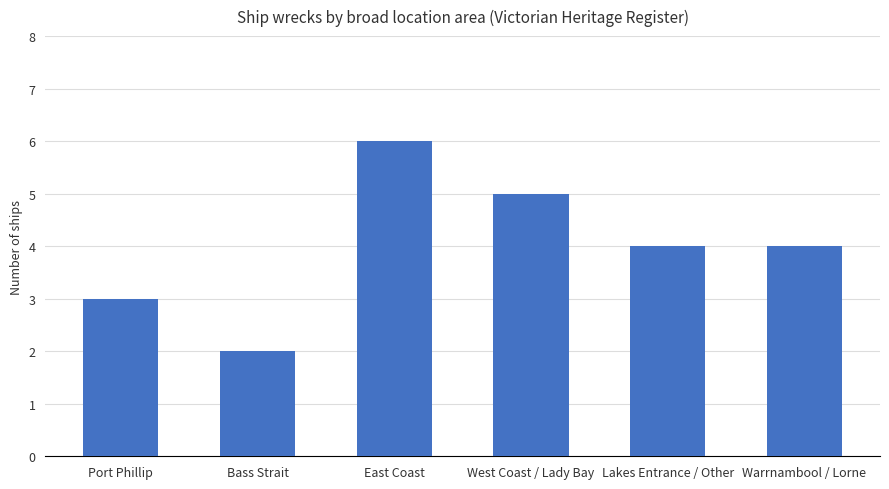

True or false: the data shows 6 at East Coast.

True